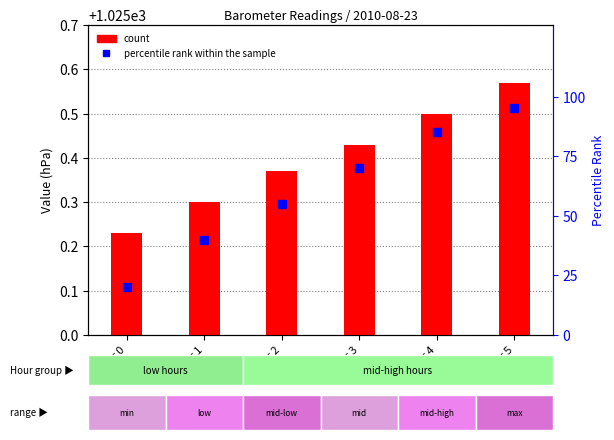

What is the minimum value for count?

0.2